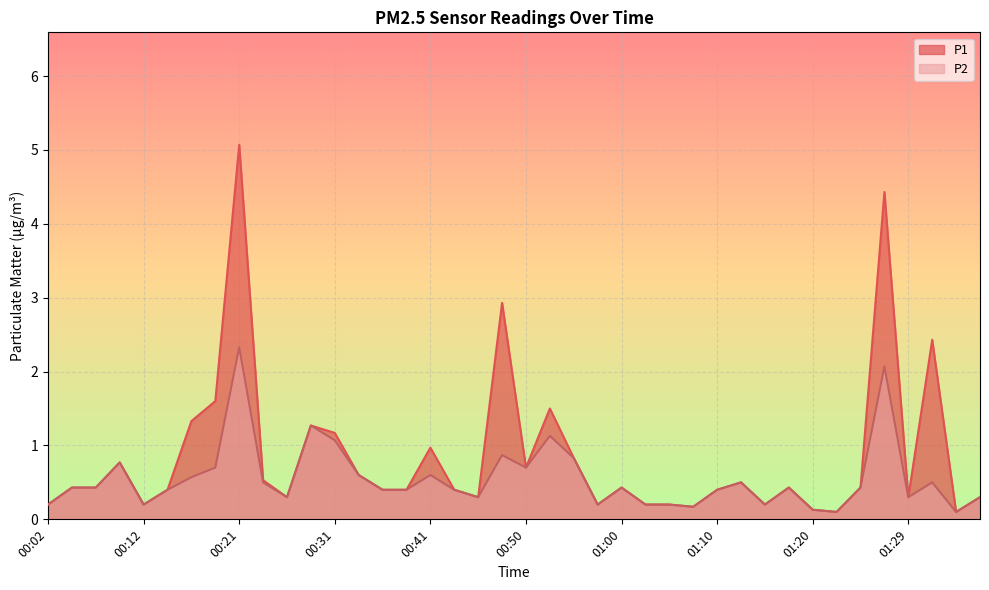

True or false: P2 has more than 2 points higher than both neighbors.

True